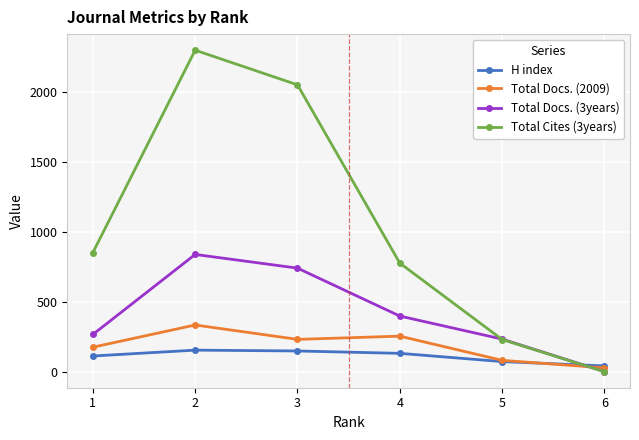

List the series in order of their peak value, highest first.

Total Cites (3years), Total Docs. (3years), Total Docs. (2009), H index